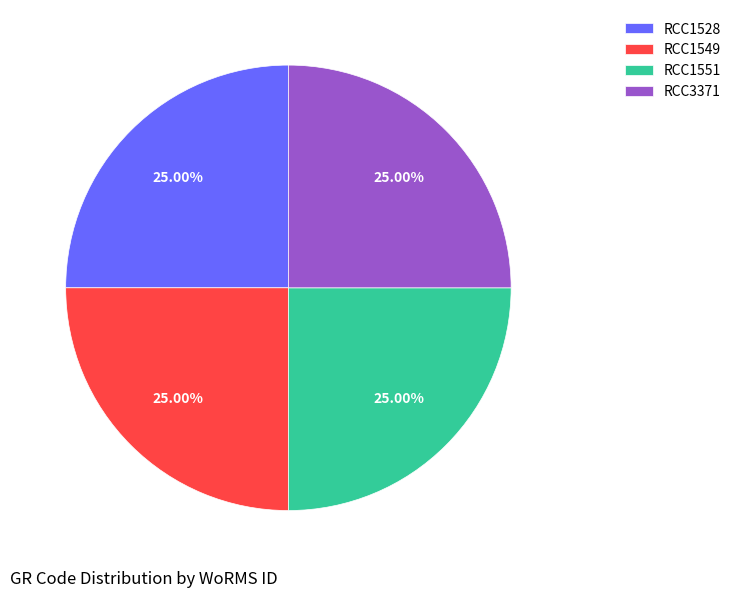

What is the ratio of the value at RCC3371 to the value at RCC1551?

1.0